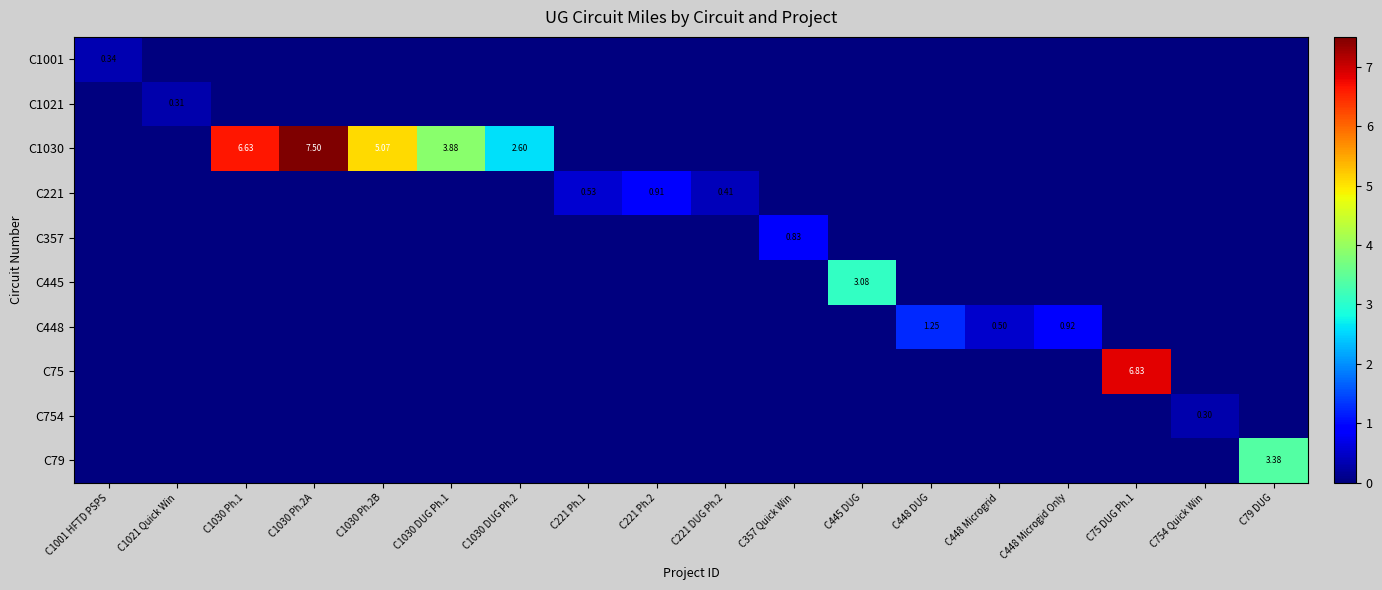

What is the difference between the maximum and second lowest values in the C79 series?

3.4